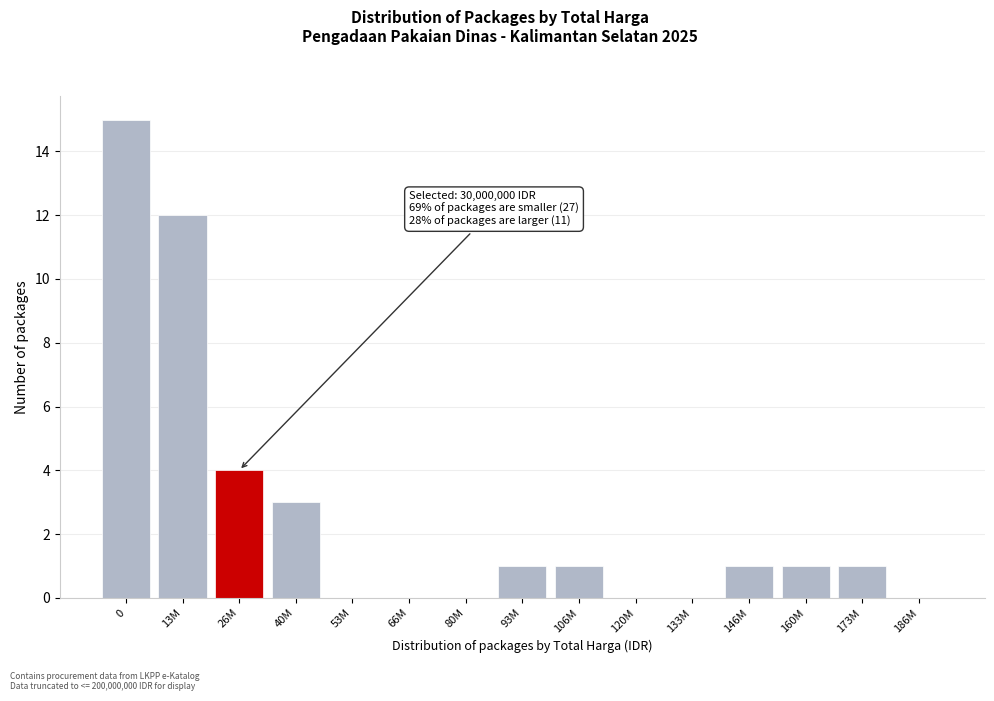

Reading right to left, what are all the values shown in this chart?

186M=0	173M=1	160M=1	146M=1	133M=0	120M=0	106M=1	93M=1	80M=0	66M=0	53M=0	40M=3	26M=4	13M=12	0=15